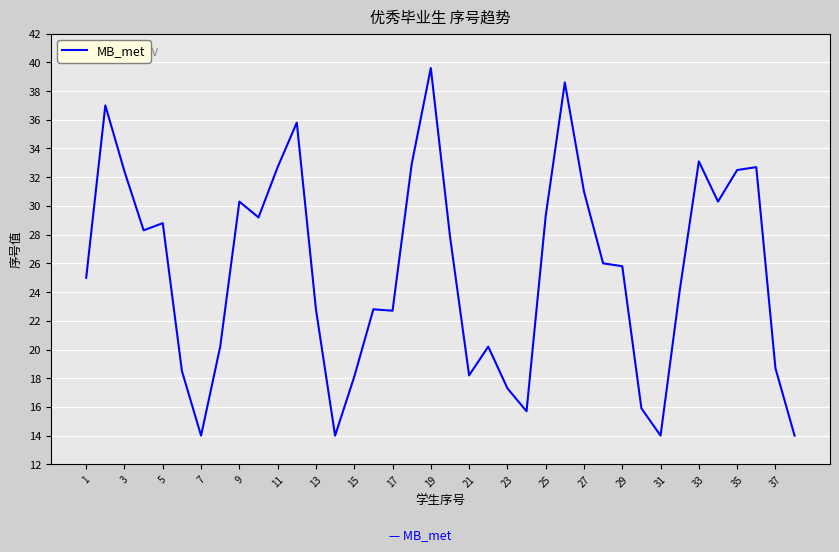

What is the difference between the maximum and minimum values?

25.6